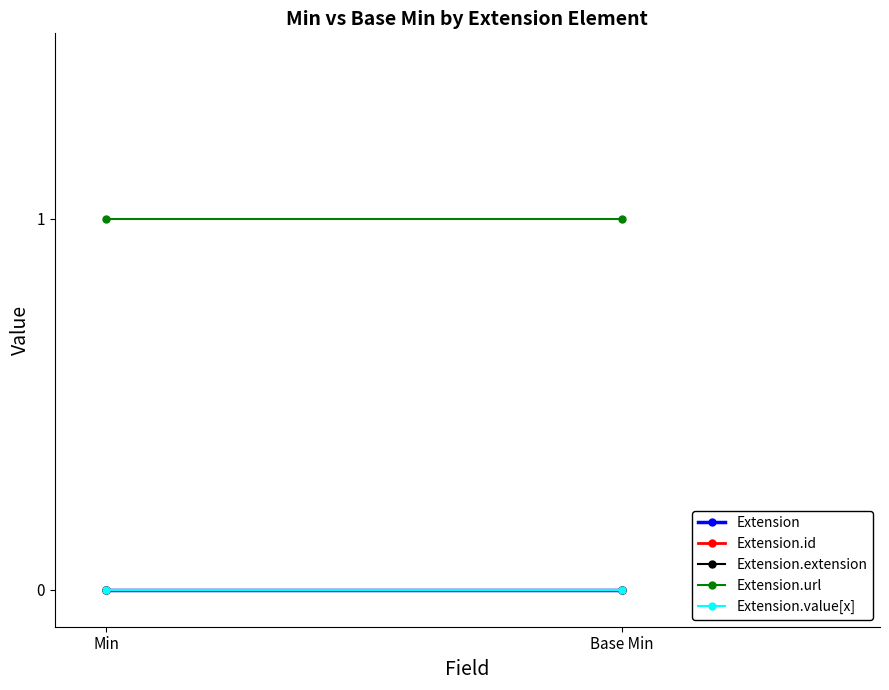

What is the total value across all series at Base Min?

1